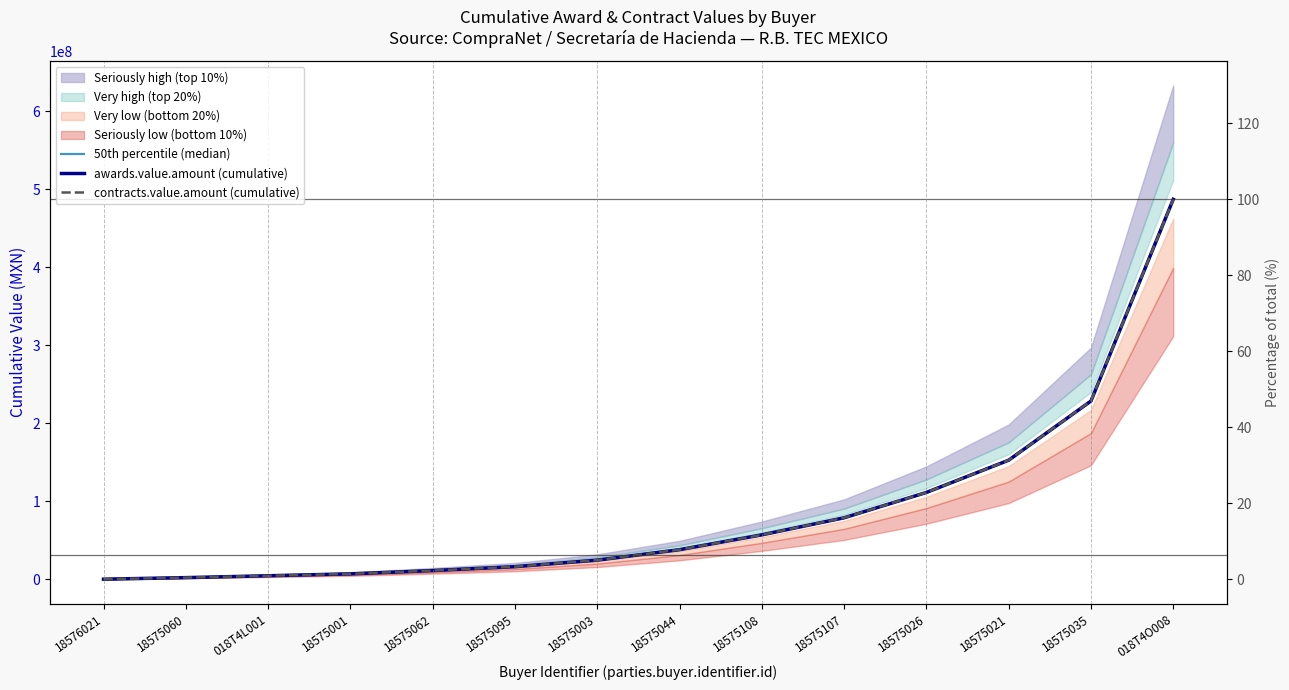

At which category is the sum across all series the highest?

018T4O008